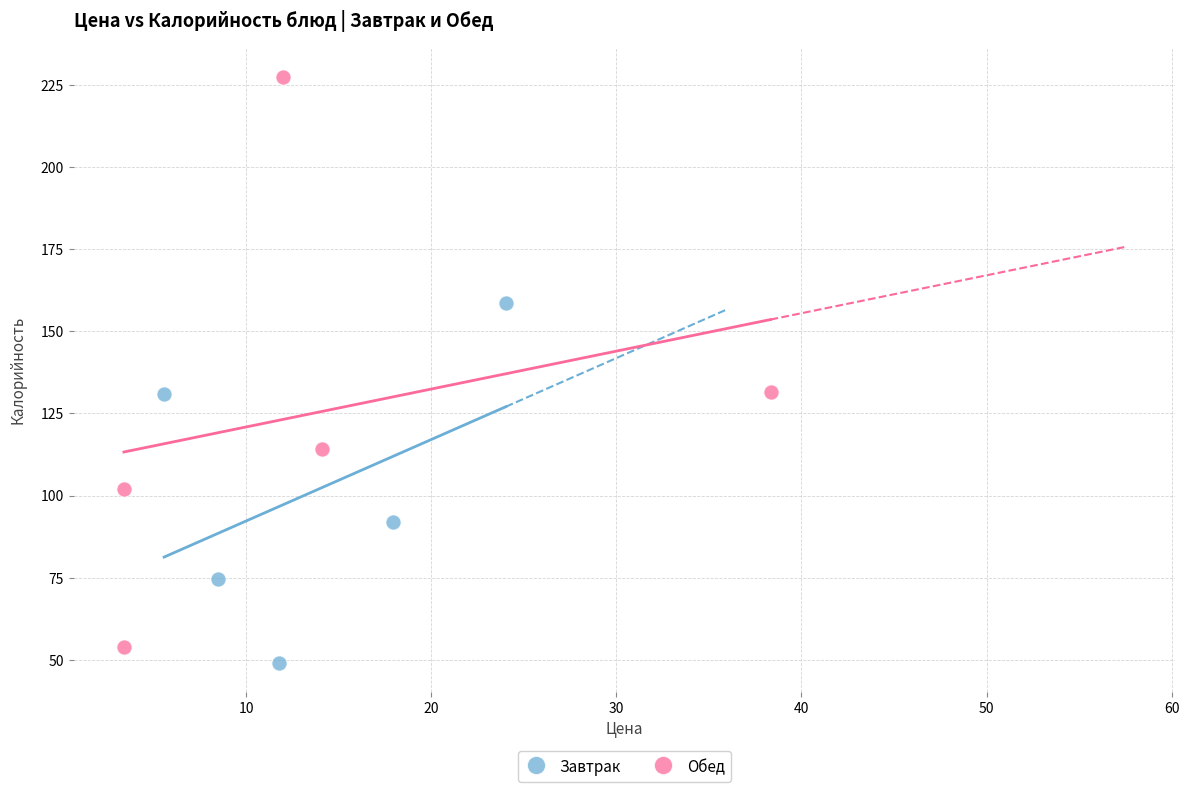

Which series has the largest Y range (max minus min)?

Обед